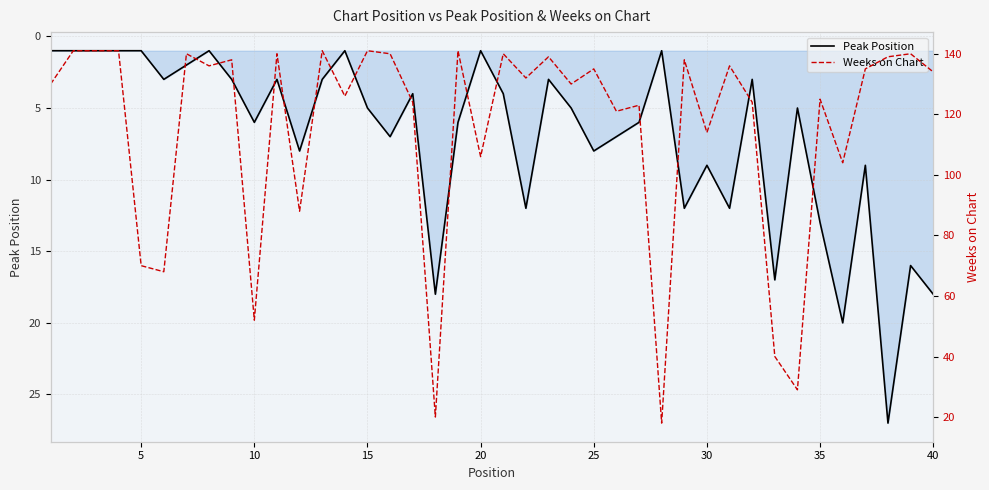

True or false: Peak Position has a value of 13 at 35.

True